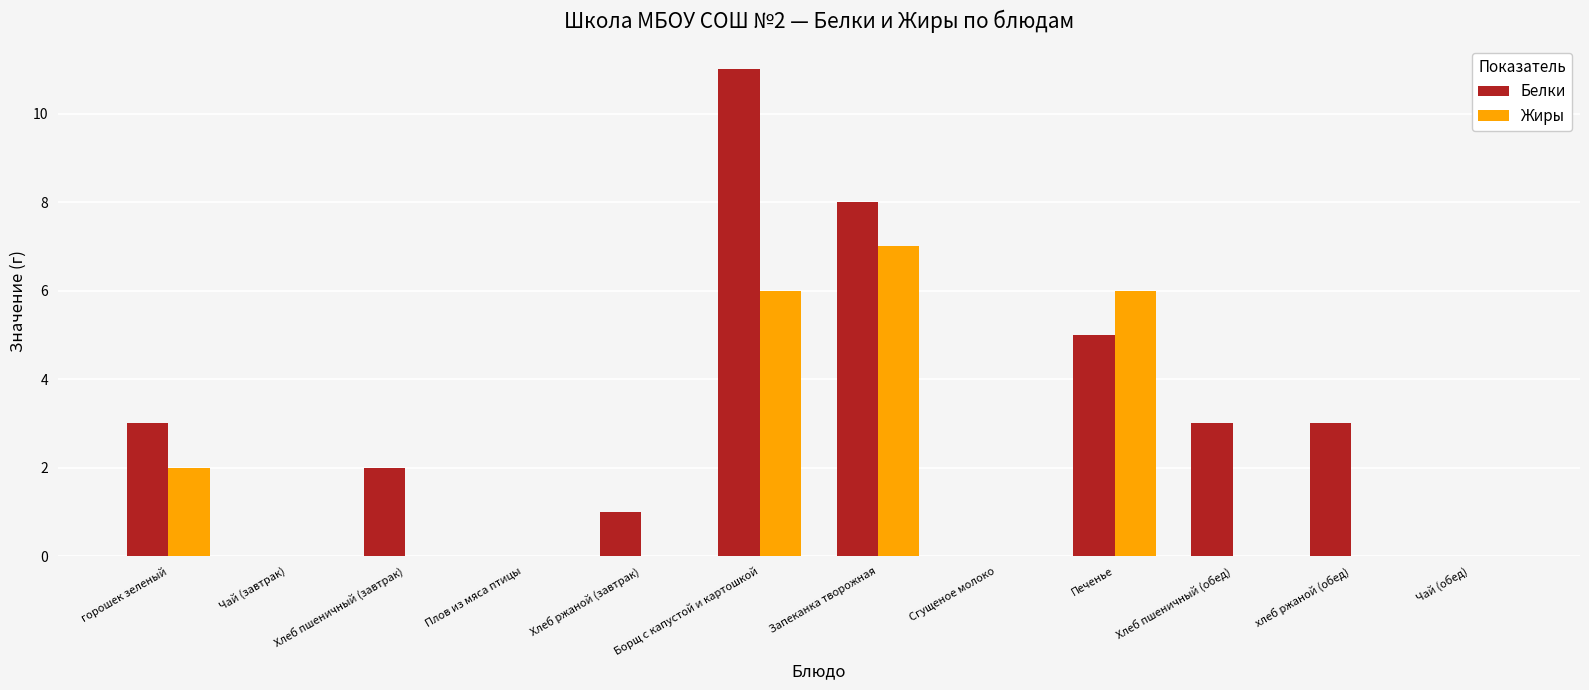

At which category is the sum across all series the highest?

Борщ с капустой и картошкой